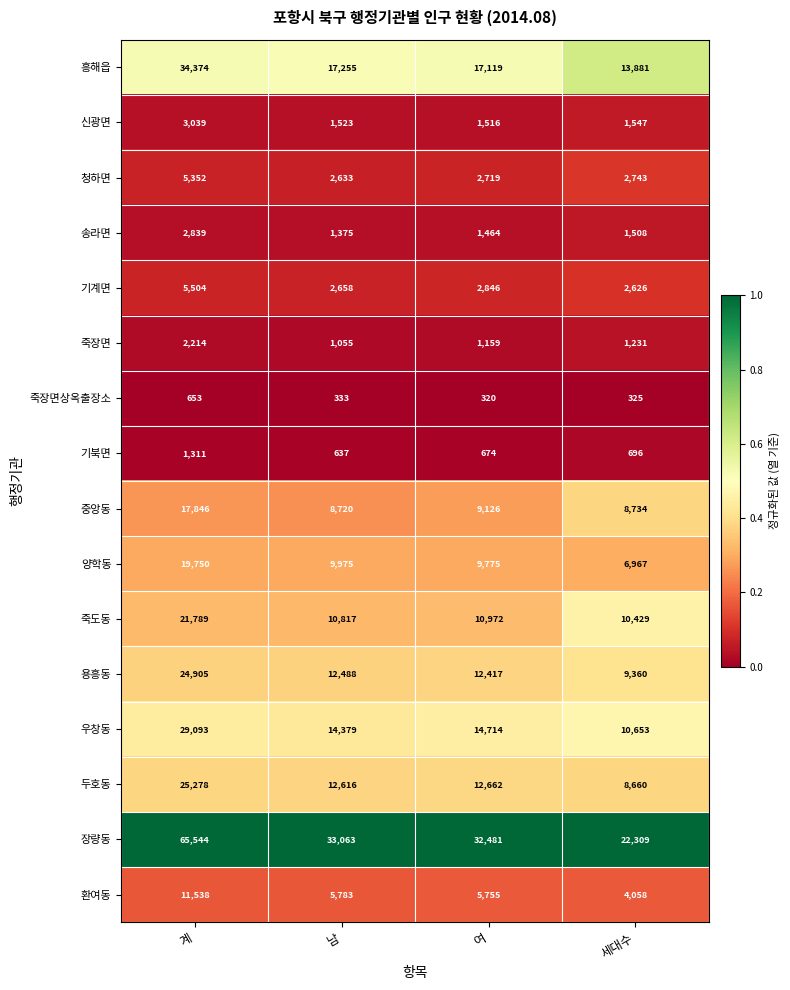

What is the sum of the 기계면 values at 여 and 남?

5504